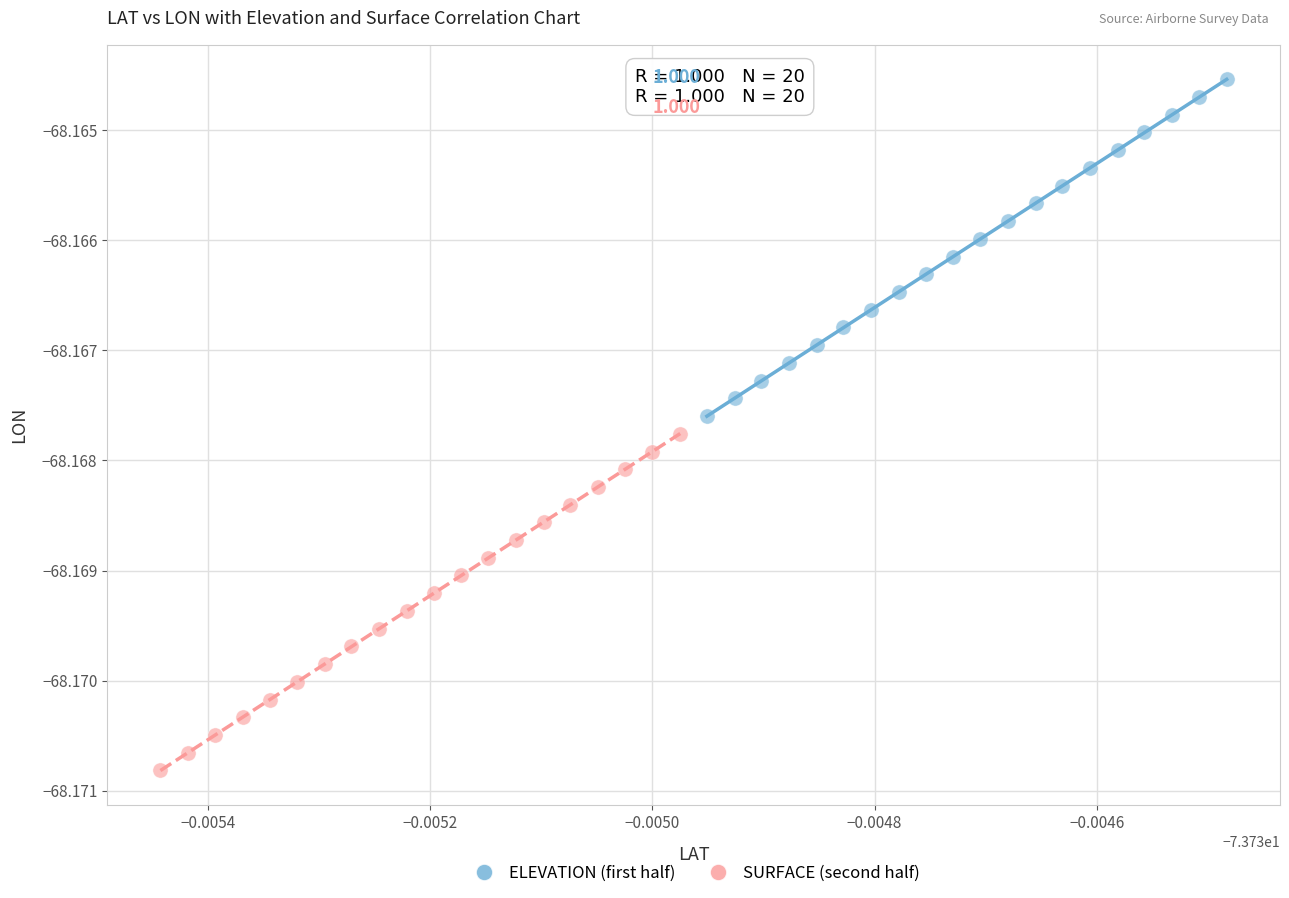

Which series contains the lowest Y value?

SURFACE (second half)